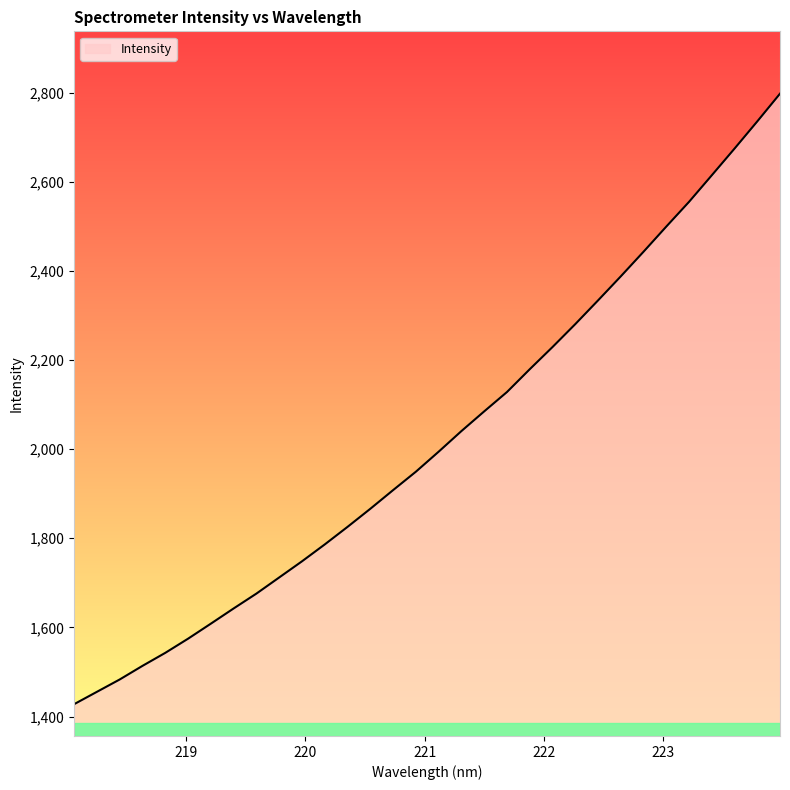

What is the difference between the maximum and minimum values?

1369.7